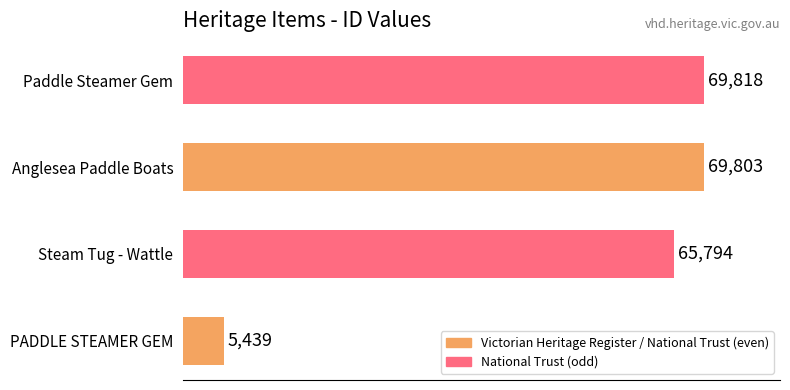

Reading bottom to top, what are all the values shown in this chart?

5439	65794	69803	69818